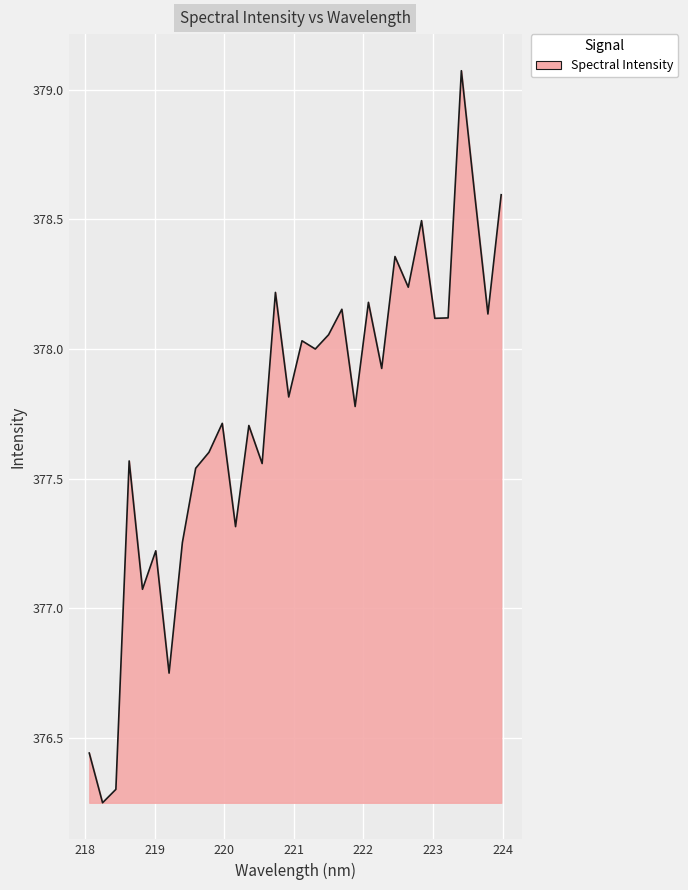

What is the maximum value shown in the chart?

379.1